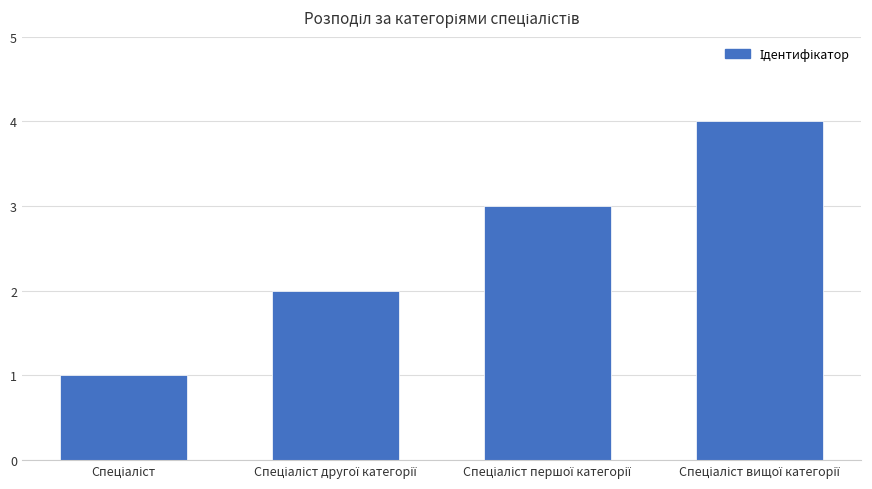

What is the sum of all values?

10